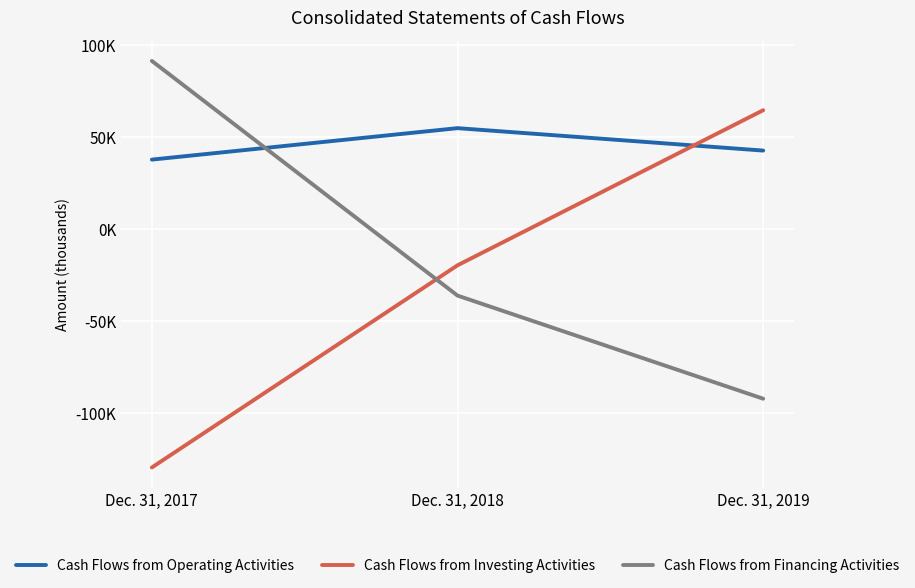

What is the sum of all Cash Flows from Financing Activities values?

-36891